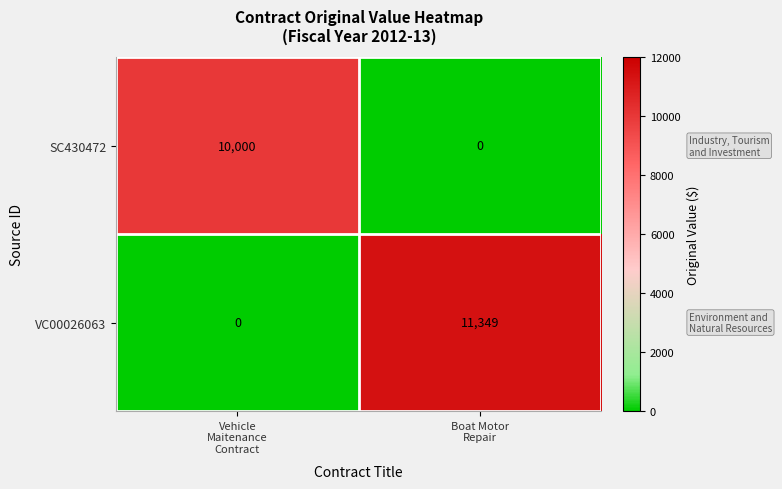

At how many categories does at least one series exceed 4975?

2